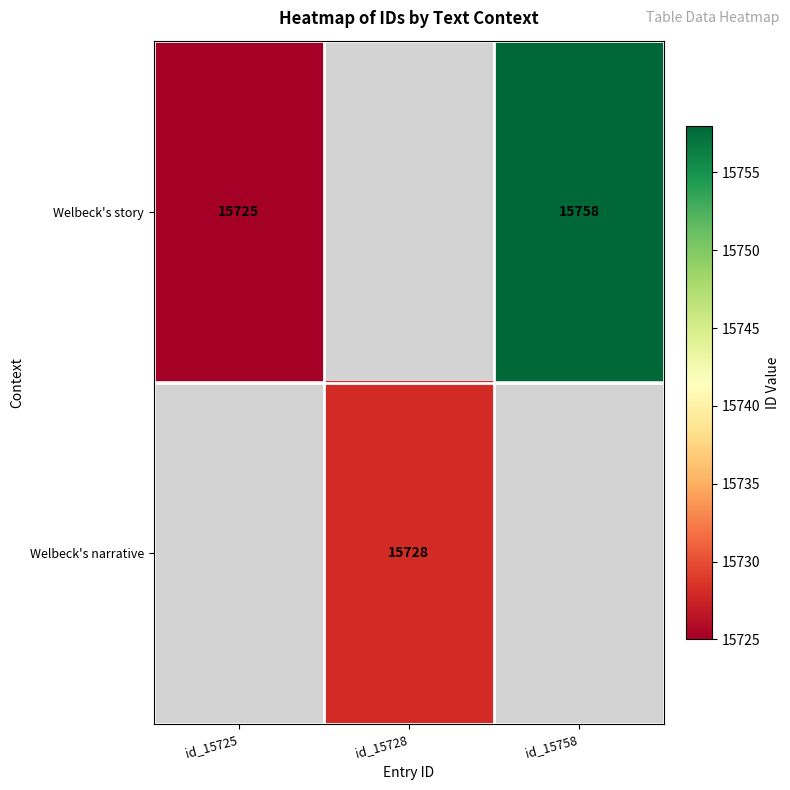

What is the sum of the Welbeck's story values at id_15725 and id_15758?

31483